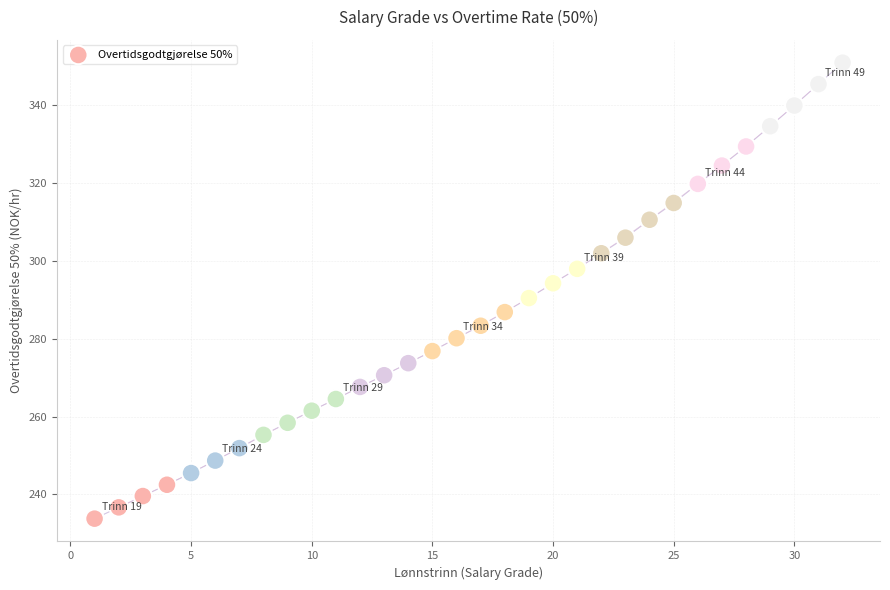

What is the range of X values (max minus min)?

31.0